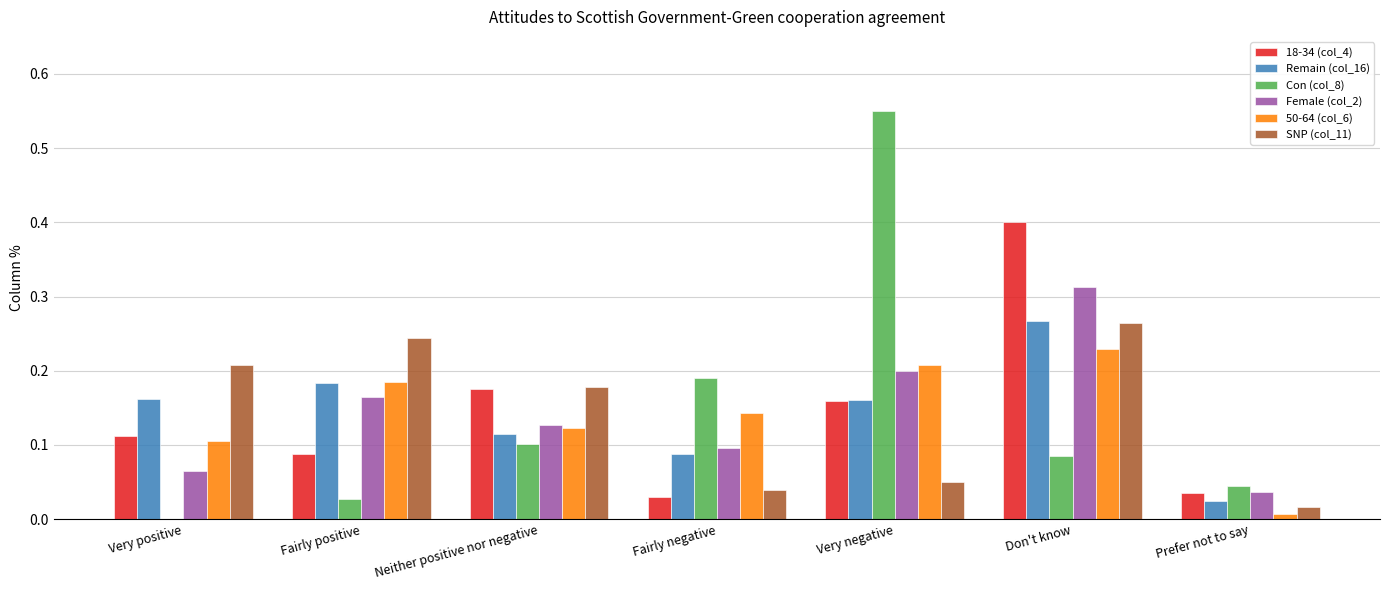

Count the number of data series in this chart.

6